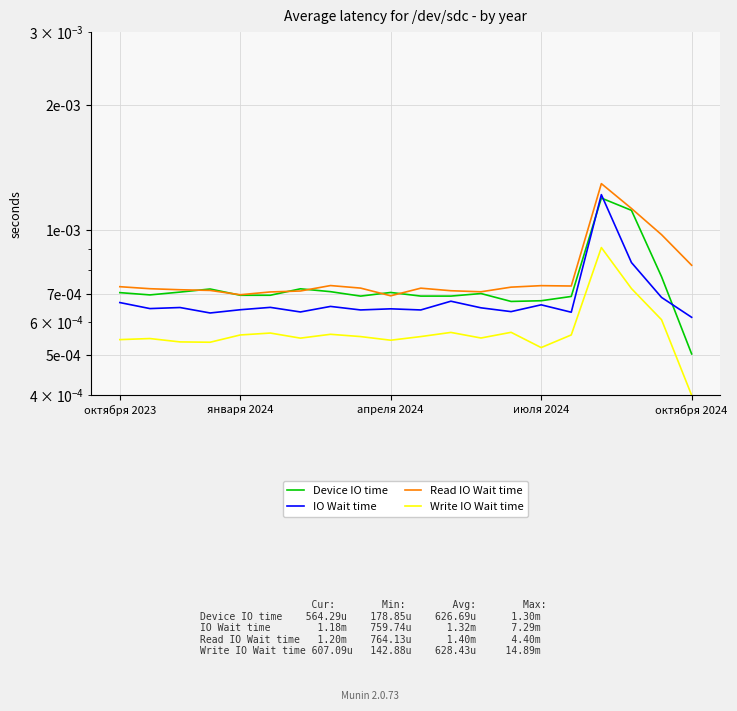

How many interior local valleys does the Device IO time series have?

5